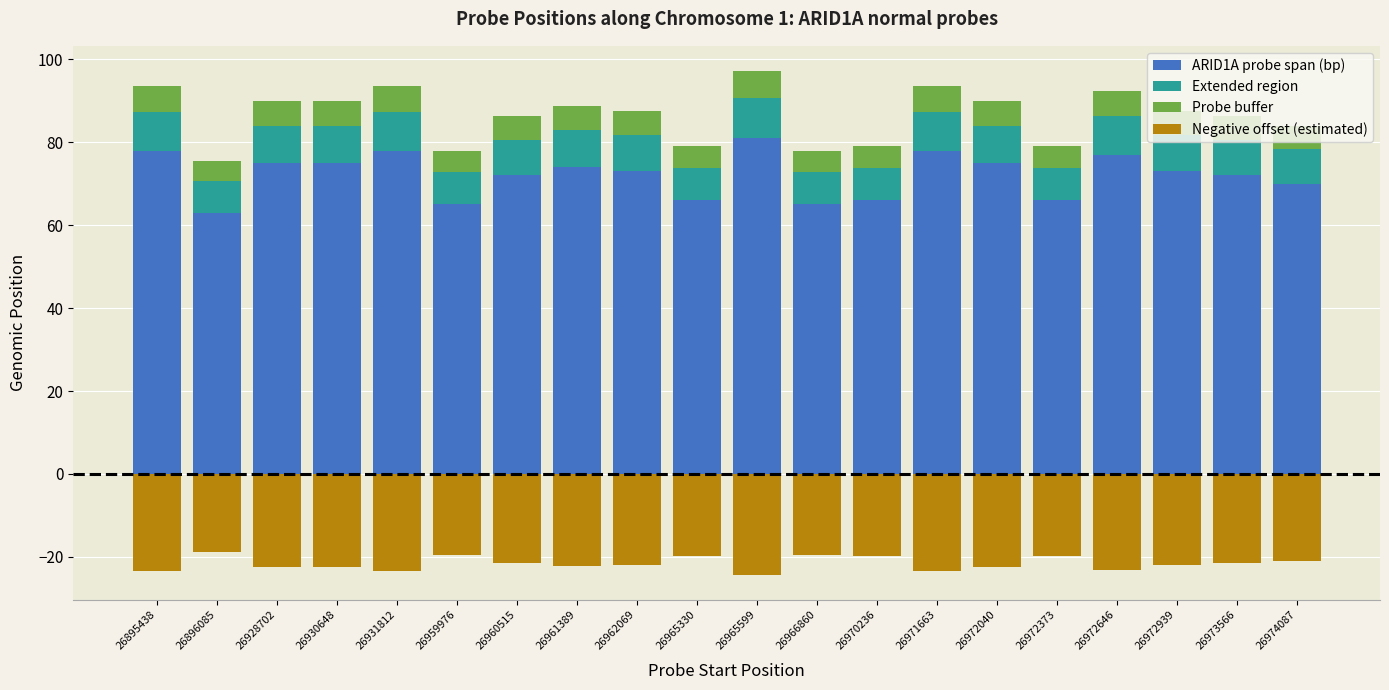

Is it true that Probe buffer equals 5.8 at 26973566?

True